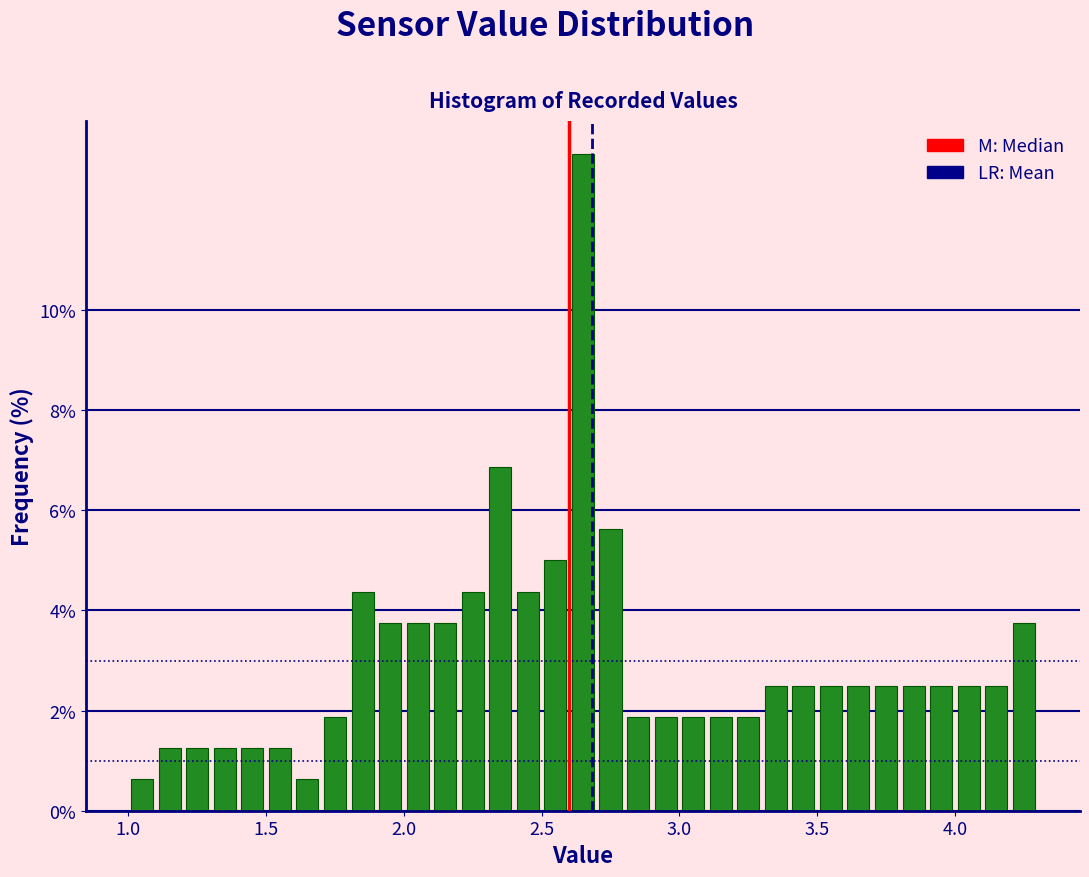

Around what value on the x-axis is the tallest bar? Give the approximate position of its centre, as read against the axis.

2.65